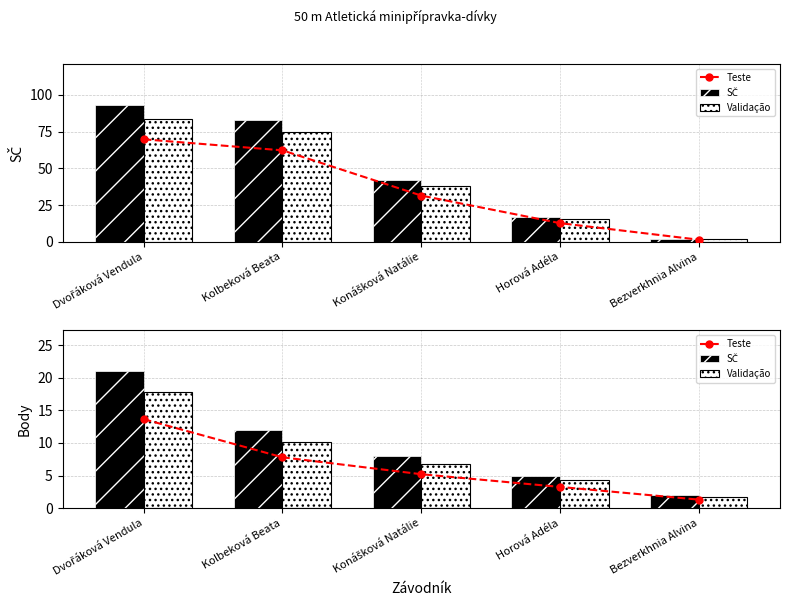

What are all the series names shown in the legend?

Teste, SČ, Validação